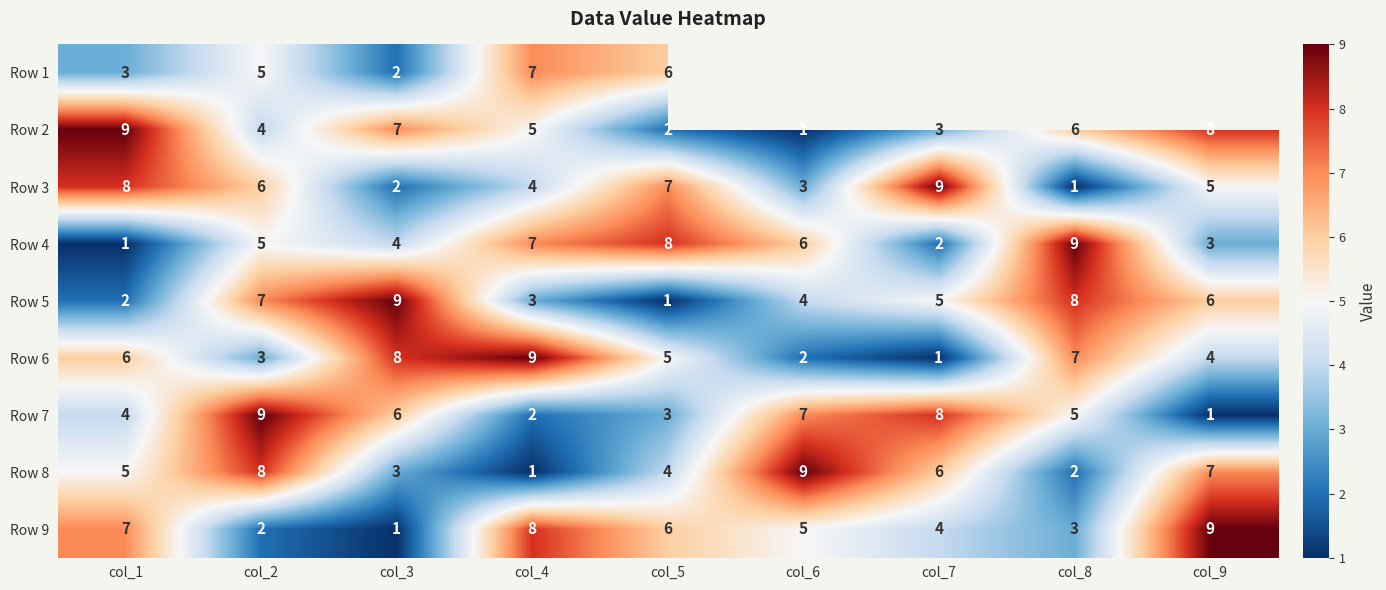

What is the maximum value for Row 3?

9